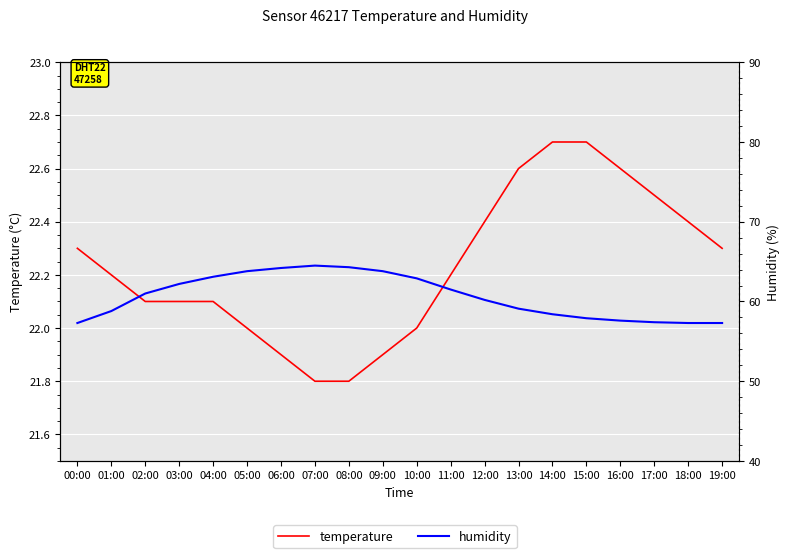

True or false: humidity and temperature cross at least once.

False